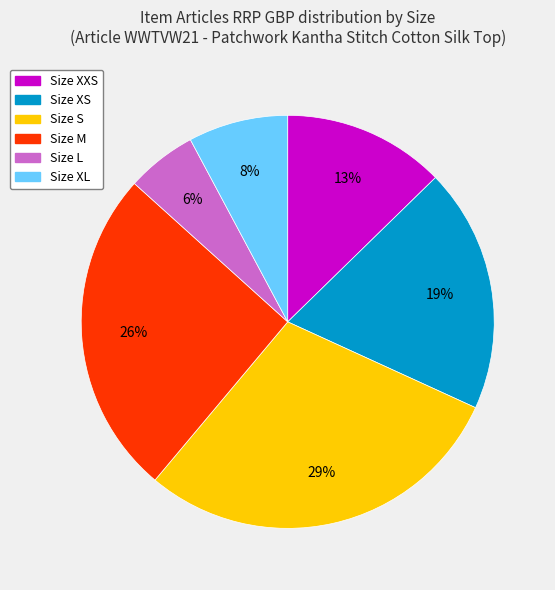

Which has a higher value, Size XXS or Size S?

Size S